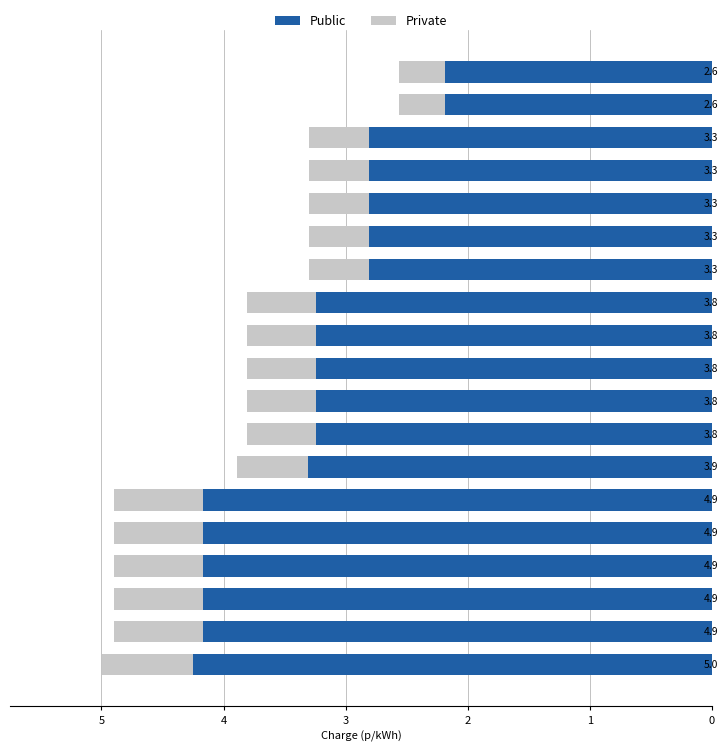

What are all the series names shown in the legend?

Public, Private